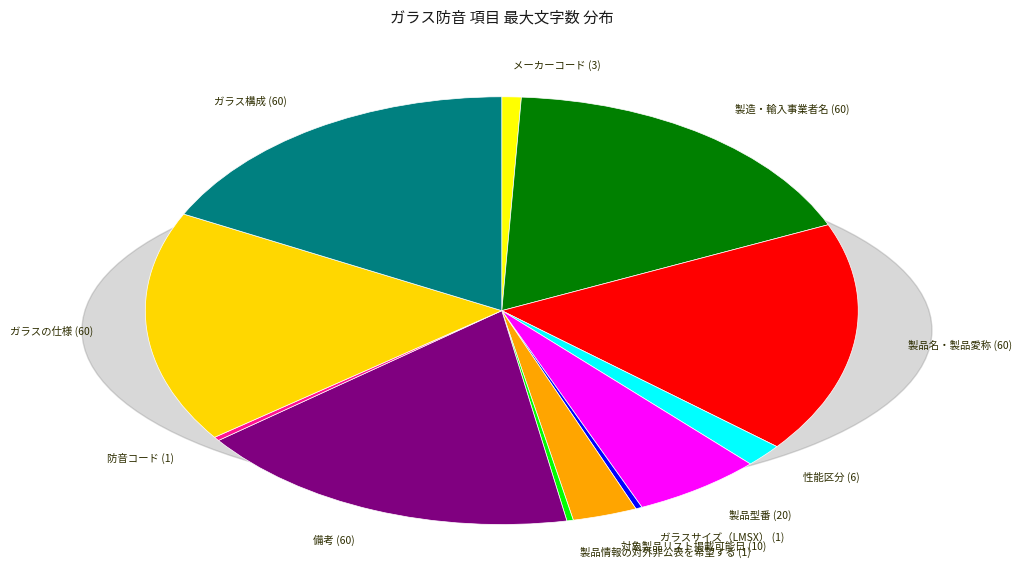

Combined, do ガラスサイズ（LMSX） (1) and 製造・輸入事業者名 (60) account for over 50%?

No